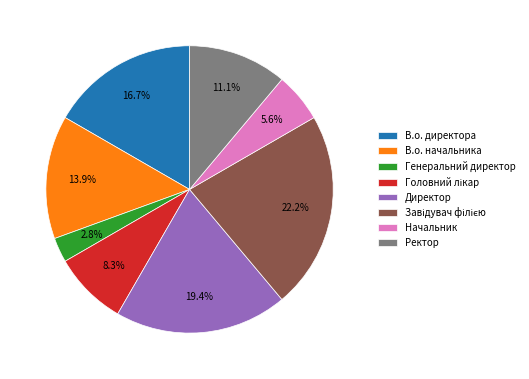

Which has a higher value, В.о. директора or Директор?

Директор